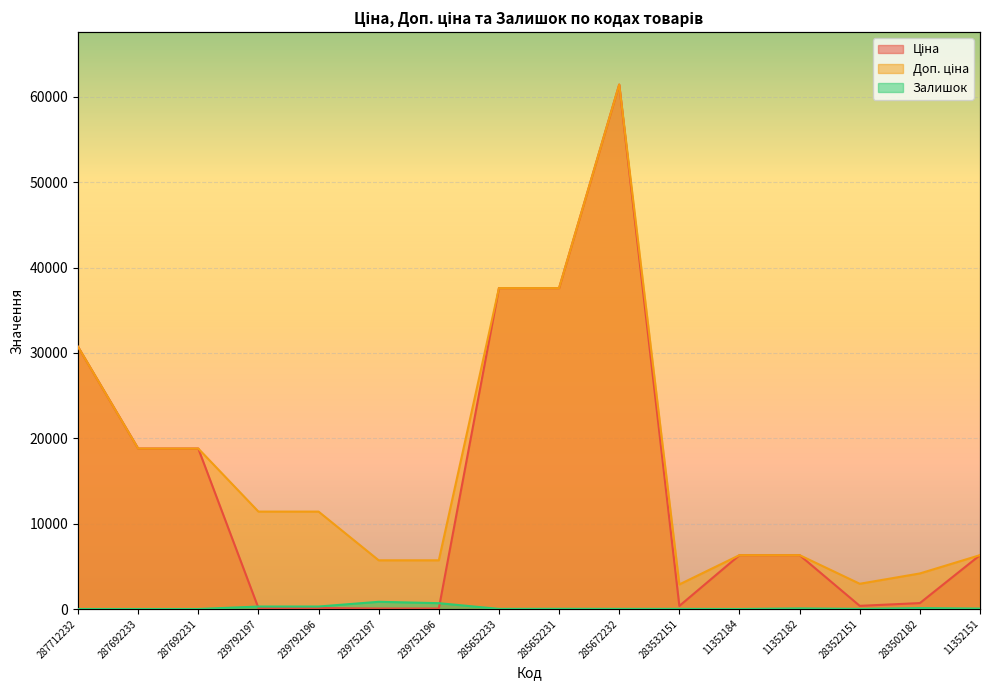

Rank the series by their average value, from lowest to highest.

Залишок, Ціна, Доп. ціна